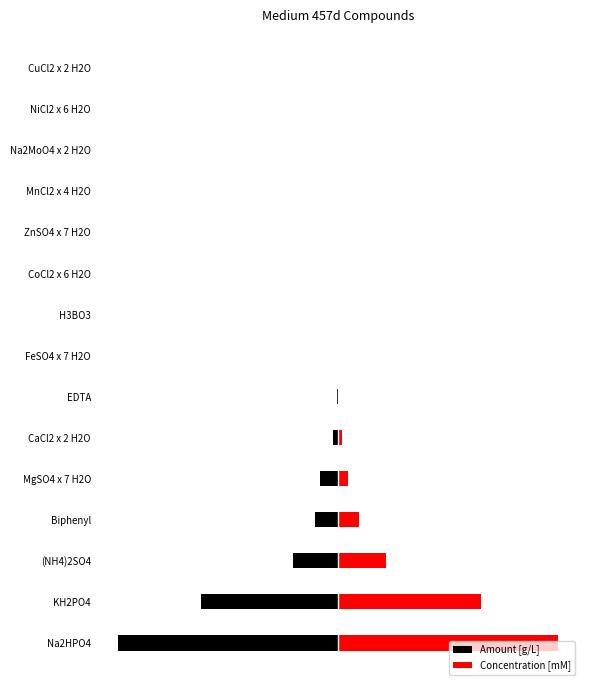

What is the sum of the Concentration [mM] values at Na2HPO4 and Na2MoO4 x 2 H2O?

1.0